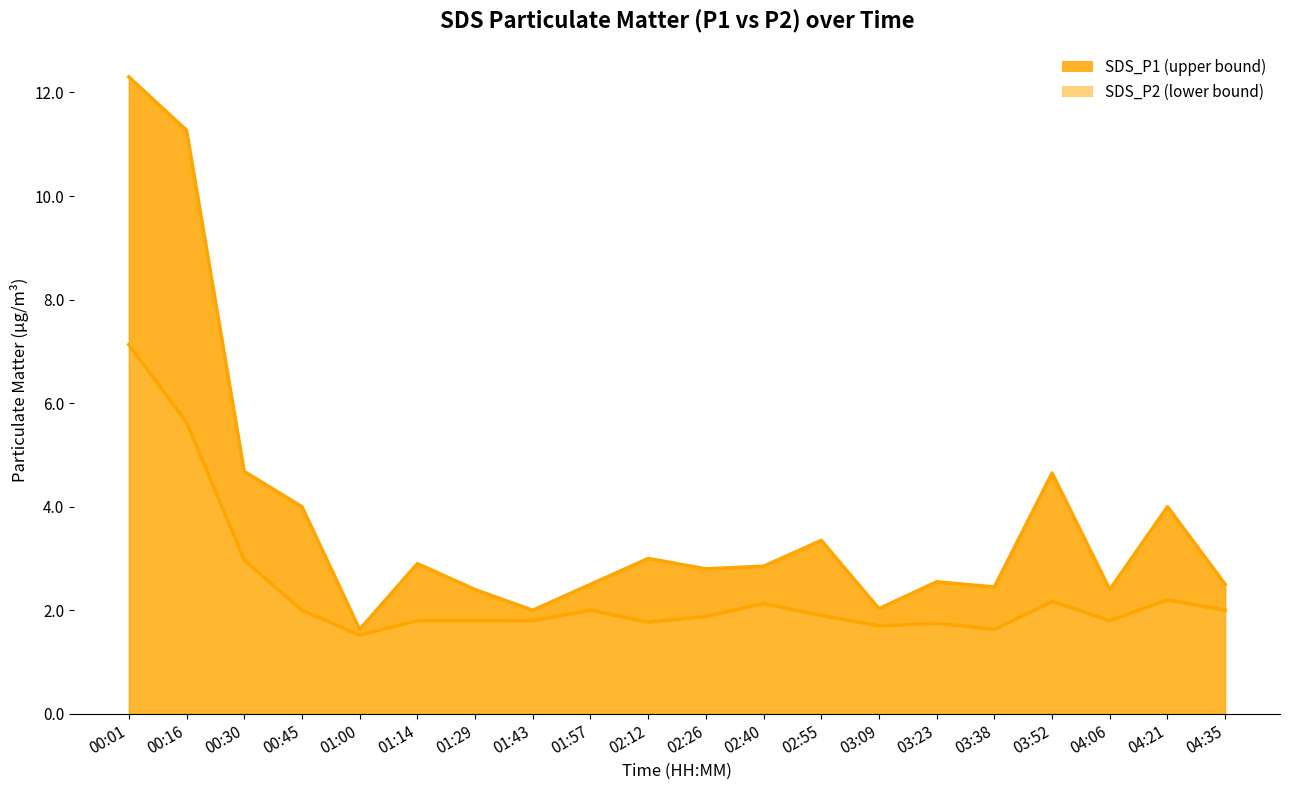

Reading left to right, extract all data points from this chart.

00:01=7.1	00:16=5.6	00:30=3.0	00:45=2.0	01:00=1.5	01:14=1.8	01:29=1.8	01:43=1.8	01:57=2.0	02:12=1.8	02:26=1.9	02:40=2.1	02:55=1.9	03:09=1.7	03:23=1.8	03:38=1.6	03:52=2.2	04:06=1.8	04:21=2.2	04:35=2.0